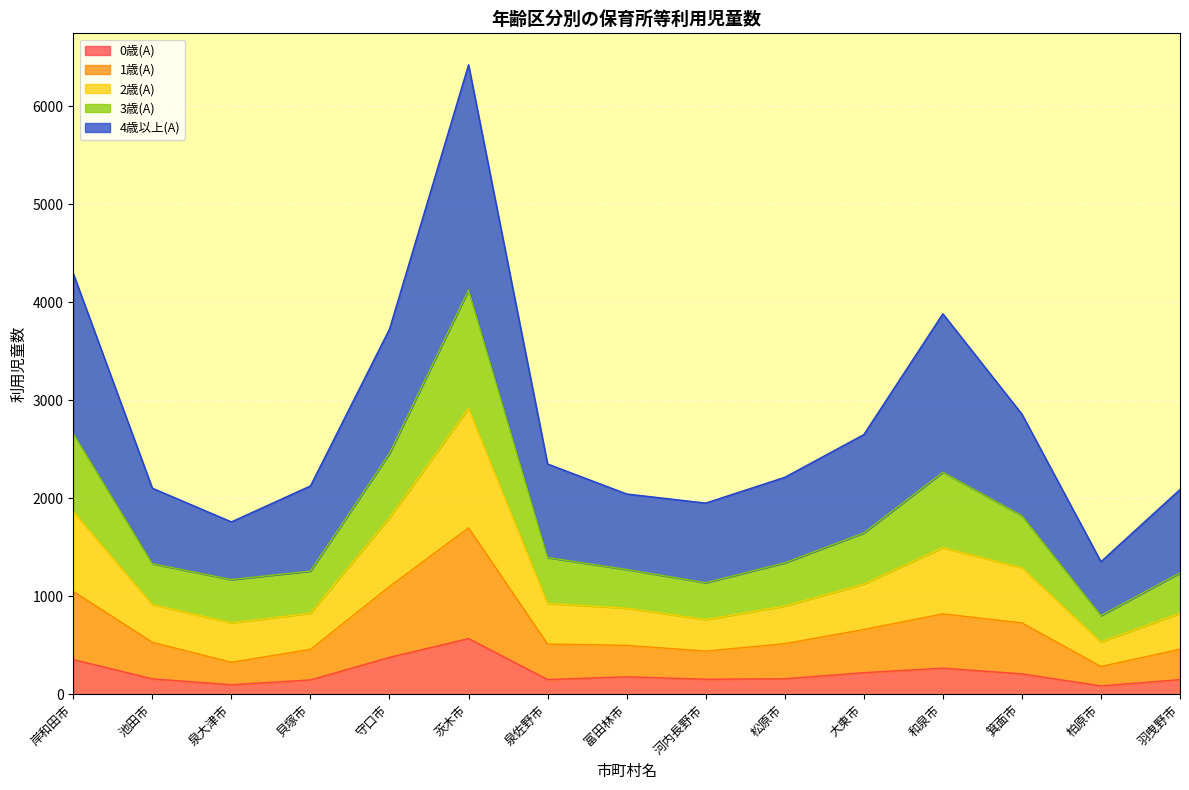

What is the total value across all series at 守口市?

3728